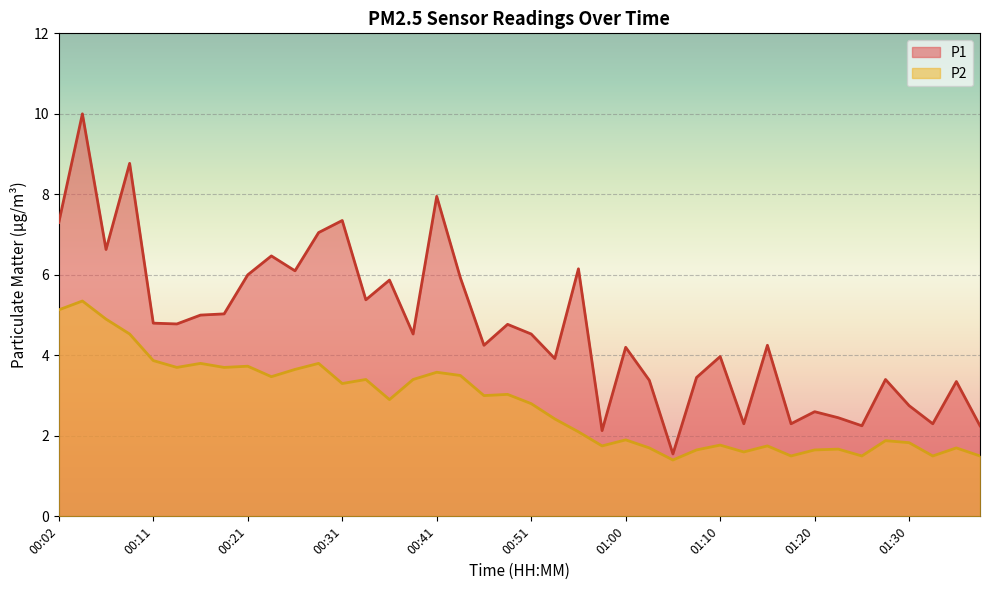

Which has a higher value, 01:08 or 00:09?

00:09